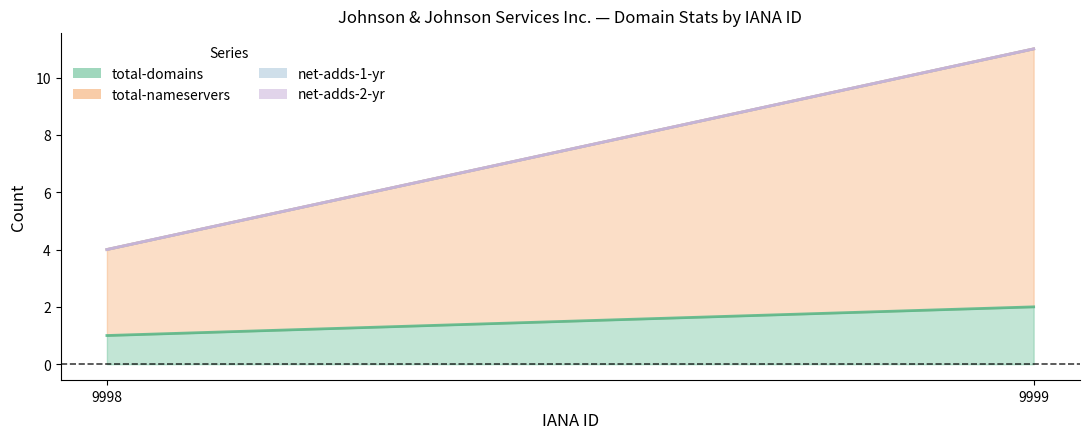

What is the value of the total-domains point at the 2nd from the left?

2